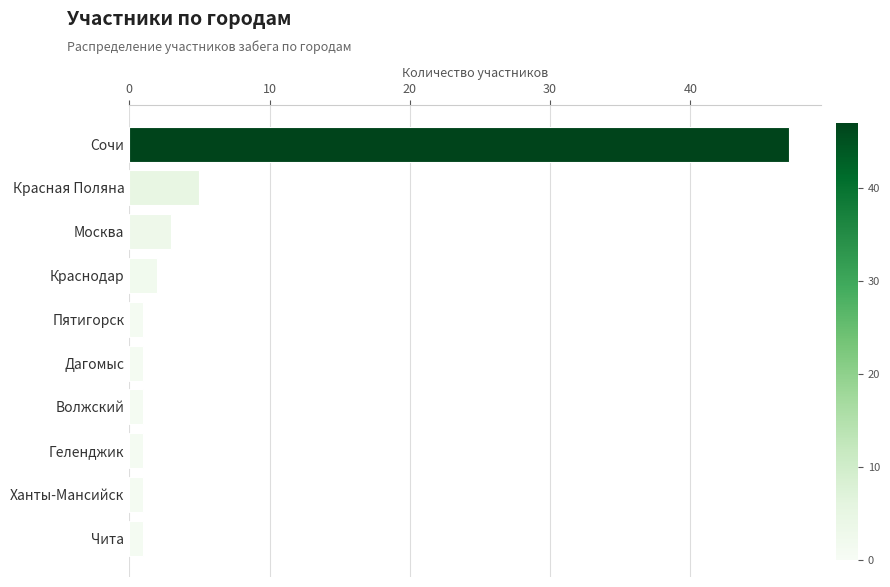

What is the label of the 4th bar from the top?

Краснодар